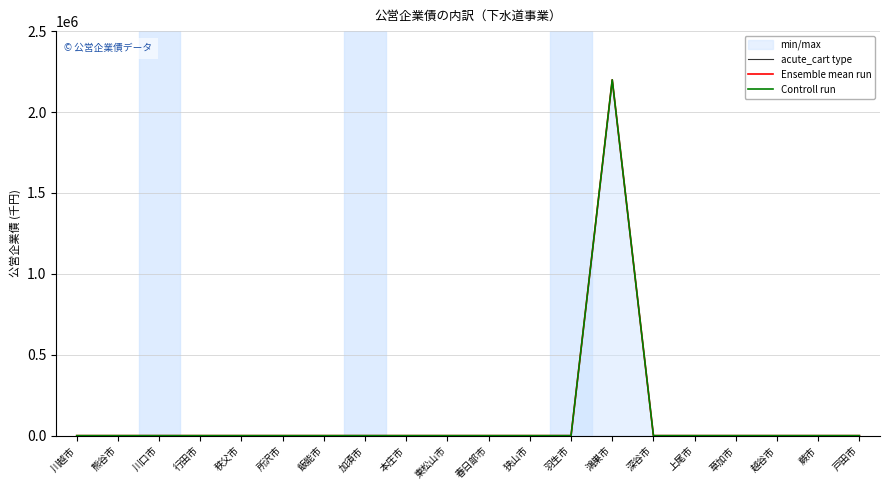

Rank the series at 川越市 from highest to lowest value.

acute_cart type, Ensemble mean run, Controll run